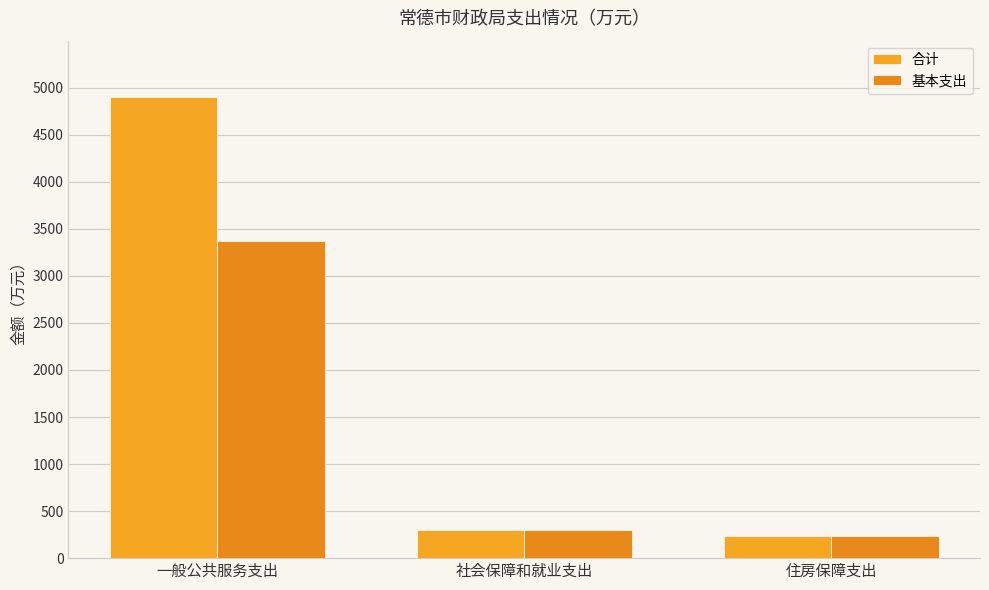

Which series has the largest range (max minus min)?

合计